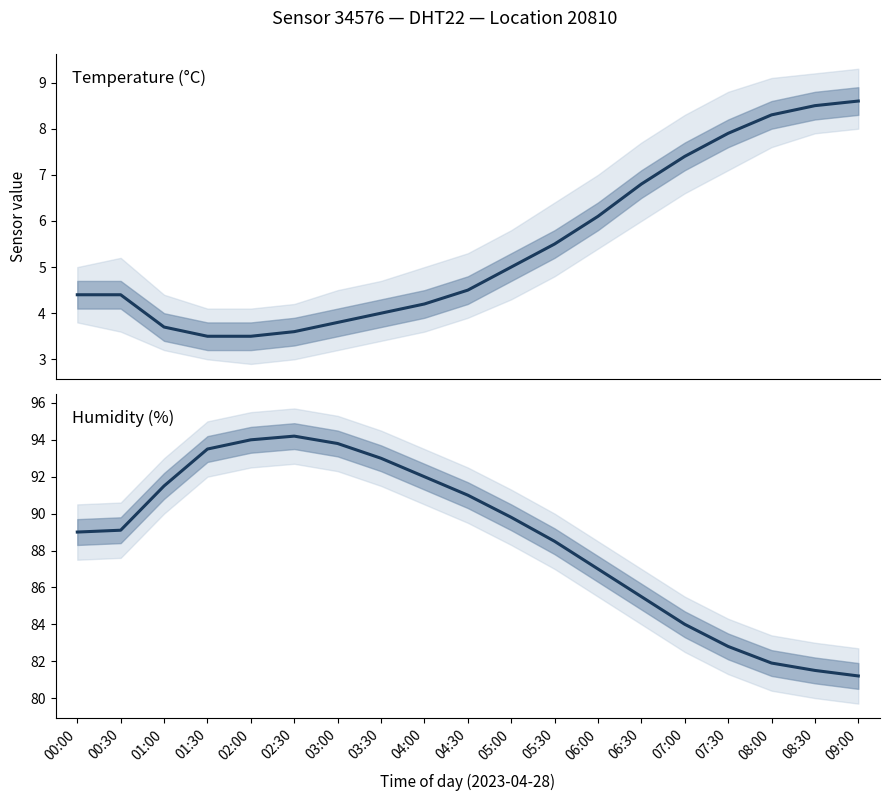

What is the average value of the temperature series?

5.5